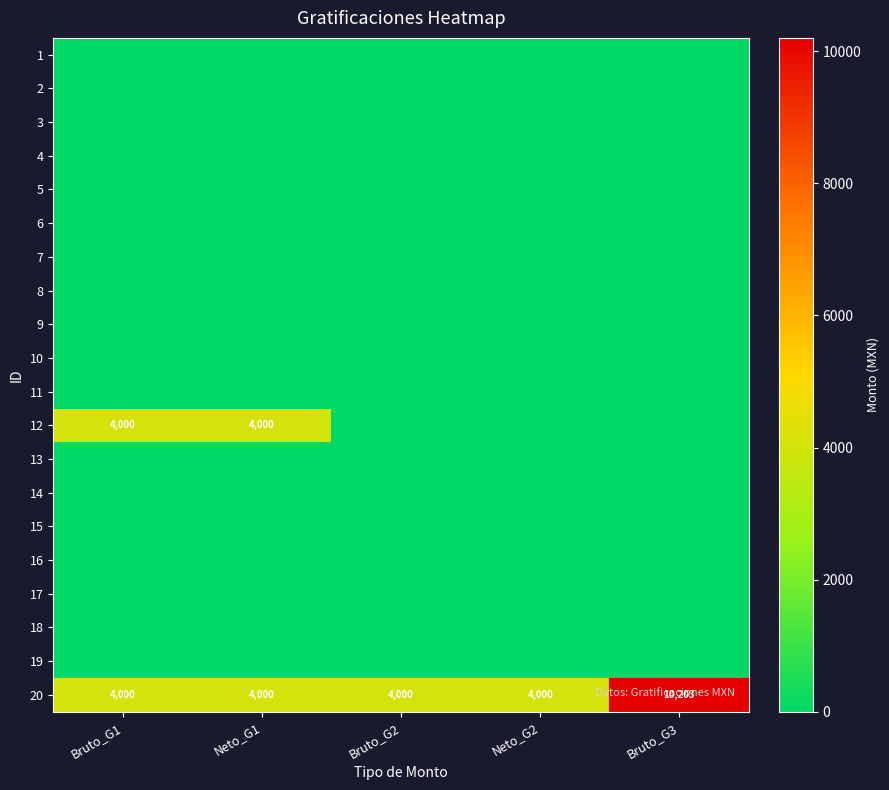

What is the approximate value of 20 at Bruto_G1?

4000